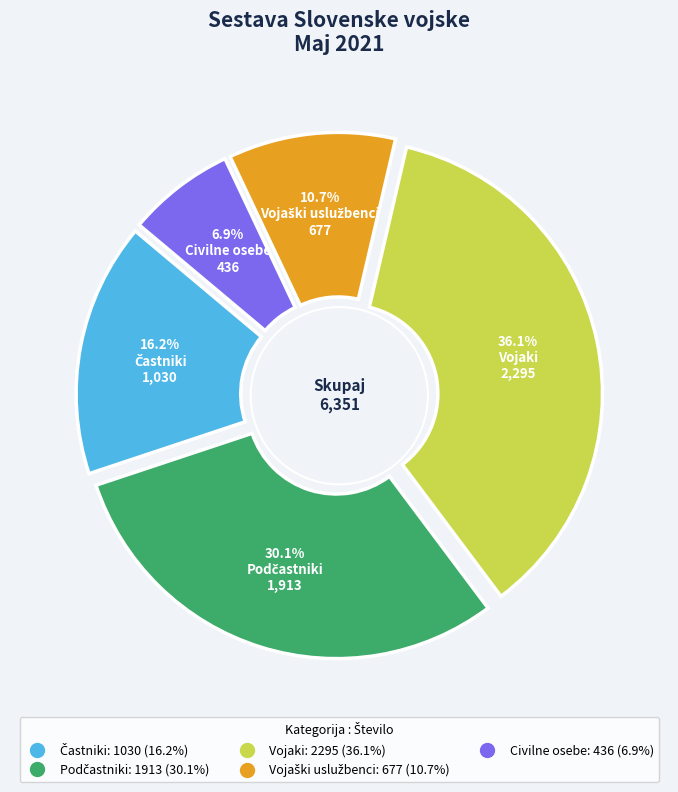

What is the total percentage of Častniki and Vojaki?

52.4%